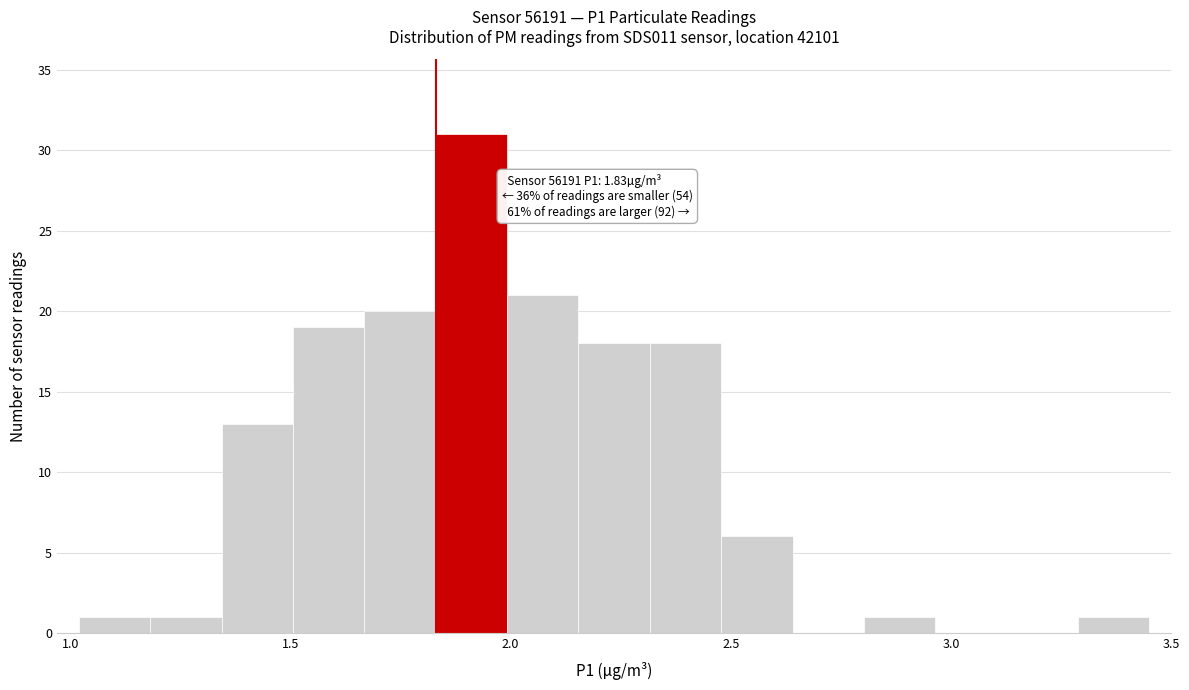

Around what value on the x-axis is the tallest bar? Give the approximate position of its centre, as read against the axis.

1.90